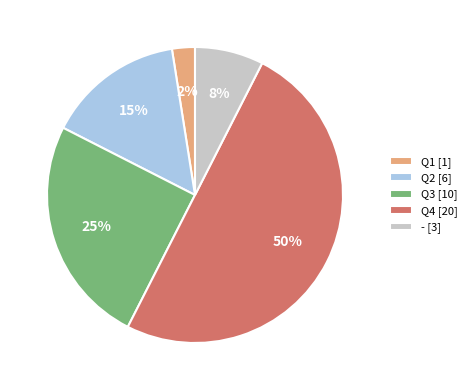

To the nearest percent, what is the average slice percentage?

20%